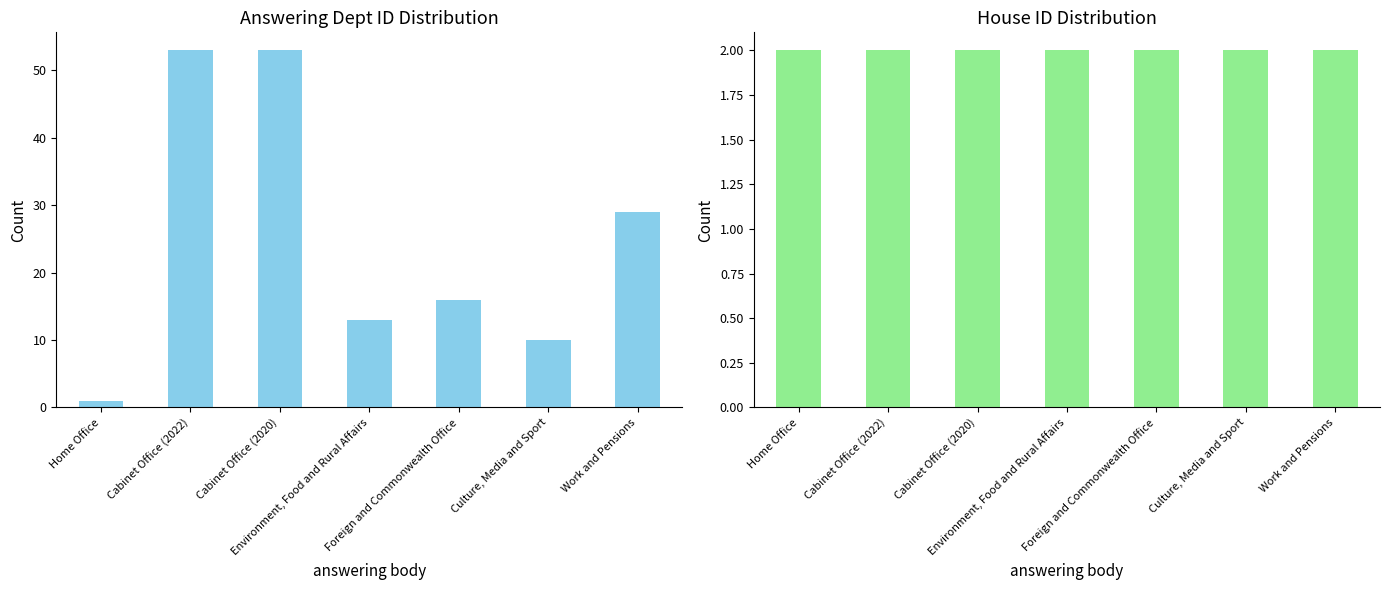

The value of house id at Foreign and Commonwealth Office is 1. True or false?

False